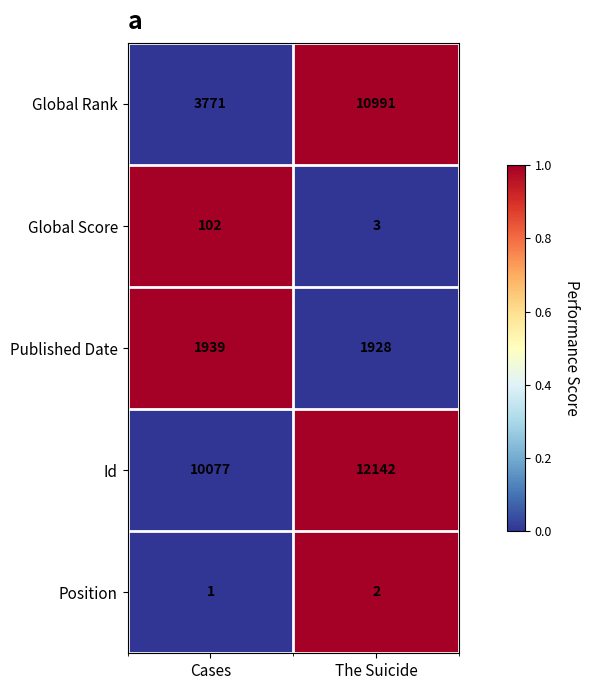

What is the sum of all Global Rank values?

14762